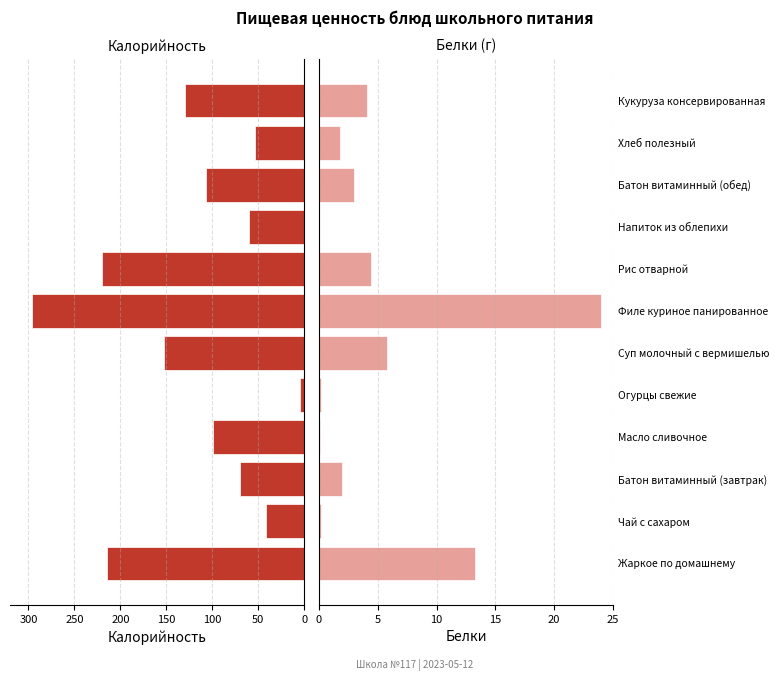

Reading right to left, list all the values displayed in this chart.

Калорийность: 130.0	53.0	106.4	60.0	220.0	296.0	153.0	4.0	99.0	70.0	41.0	215.0
Белки: 4.1	1.8	3.0	0.0	4.4	24.0	5.8	0.2	0.1	2.0	0.2	13.3